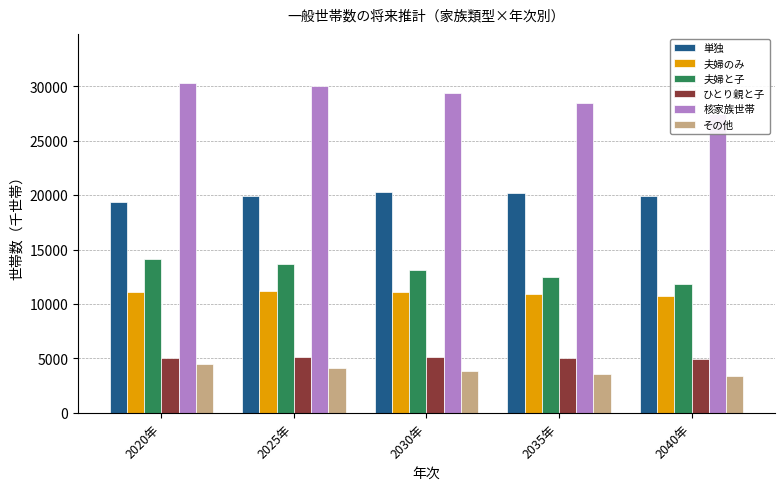

Does the chart contain stacked bars?

No